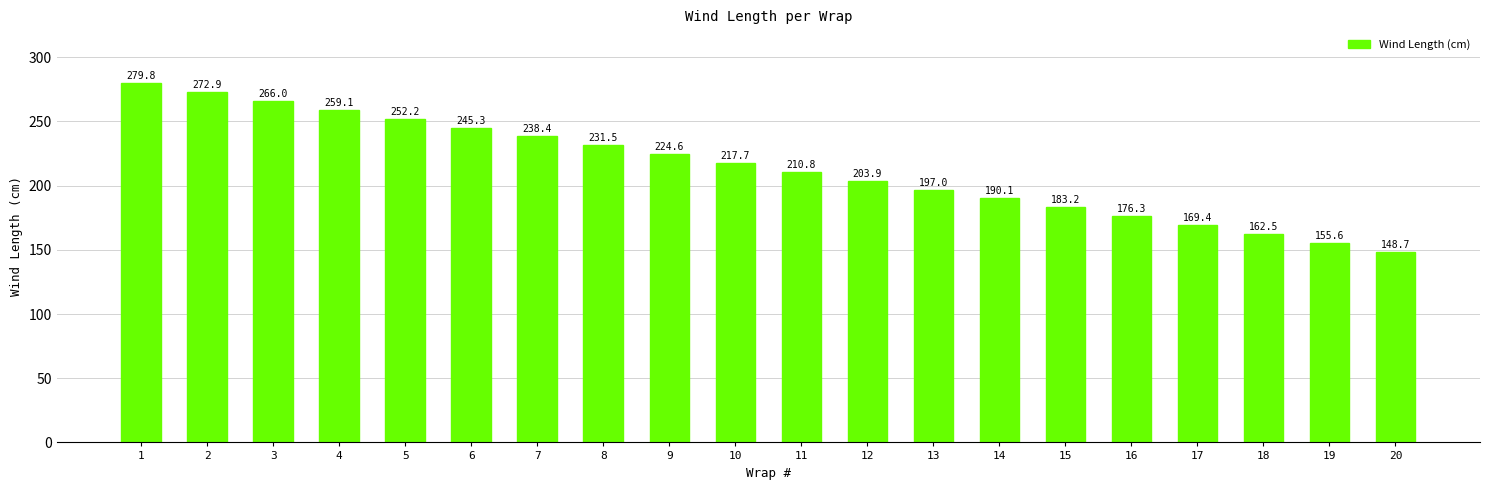

Where does the data first go above 217?

1